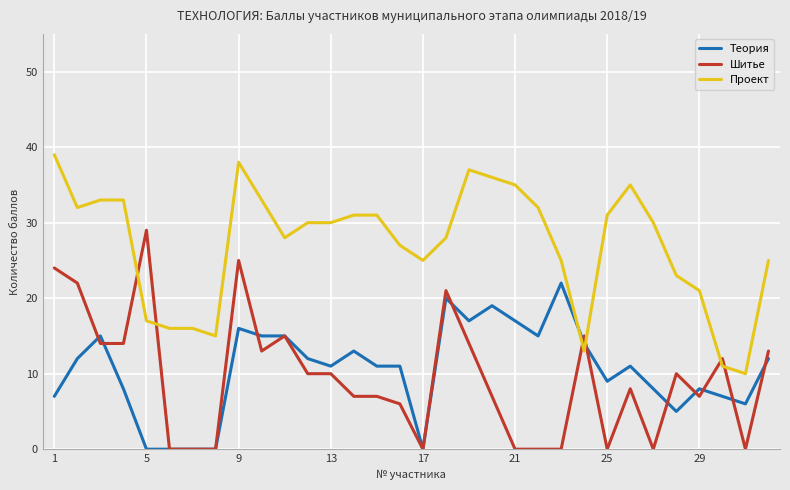

What are all the series names shown in the legend?

Теория, Шитье, Проект